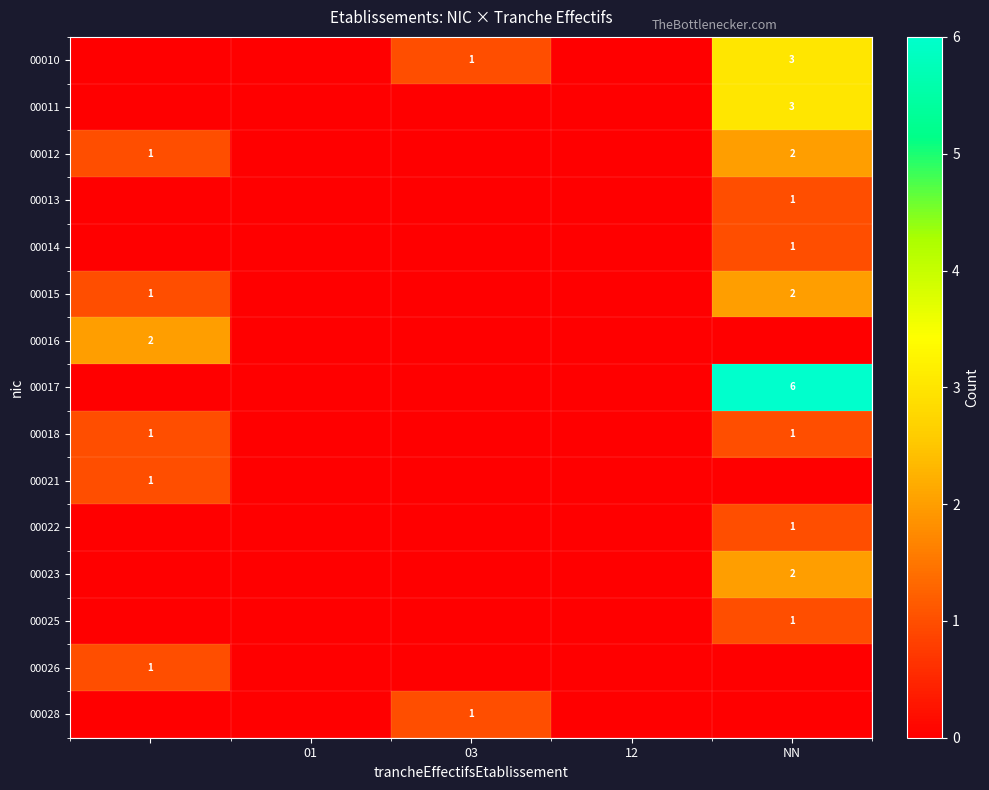

The value of 00023 at NN is 2. True or false?

True